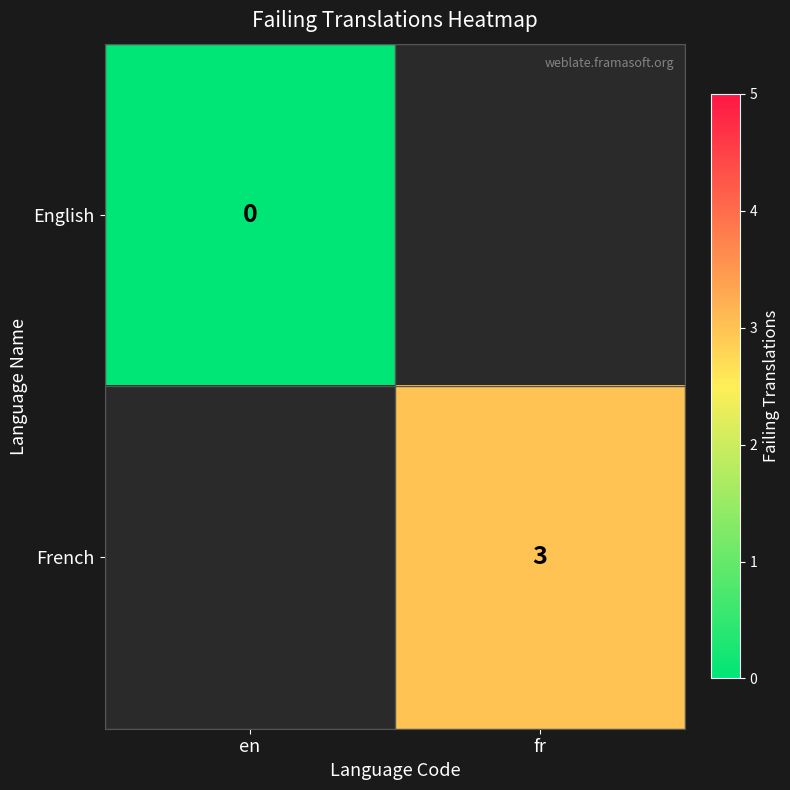

The value of French at fr is 2. True or false?

False